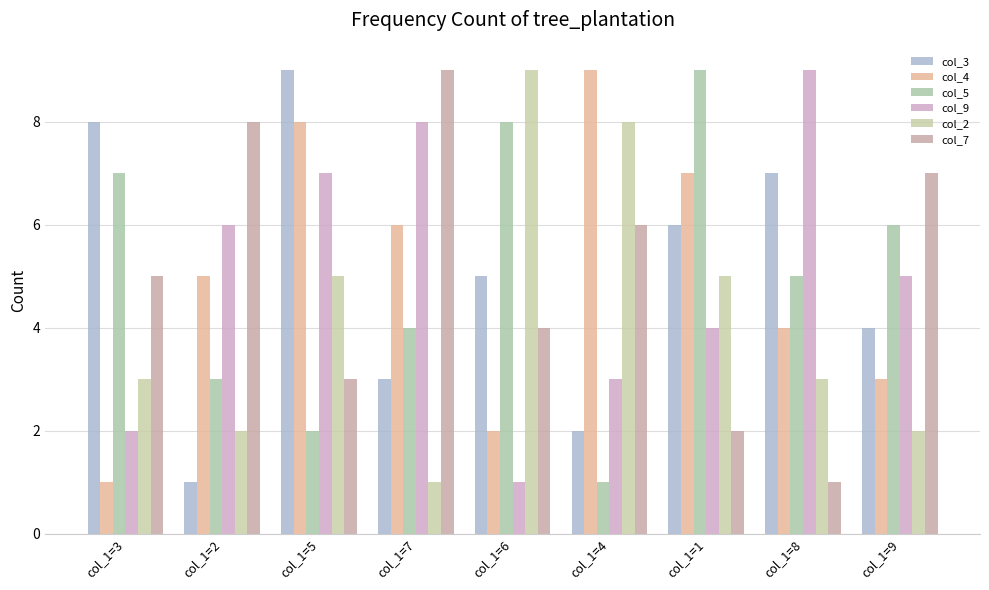

Which series has the largest range (max minus min)?

col_3